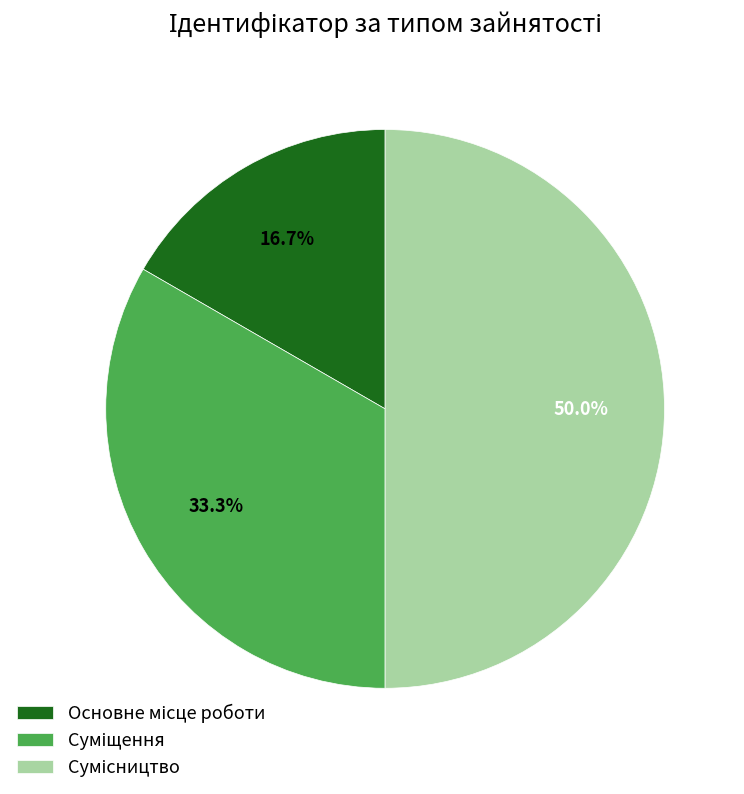

To the nearest percent, what is the difference between the Основне місце роботи and Суміщення slice percentages?

17%